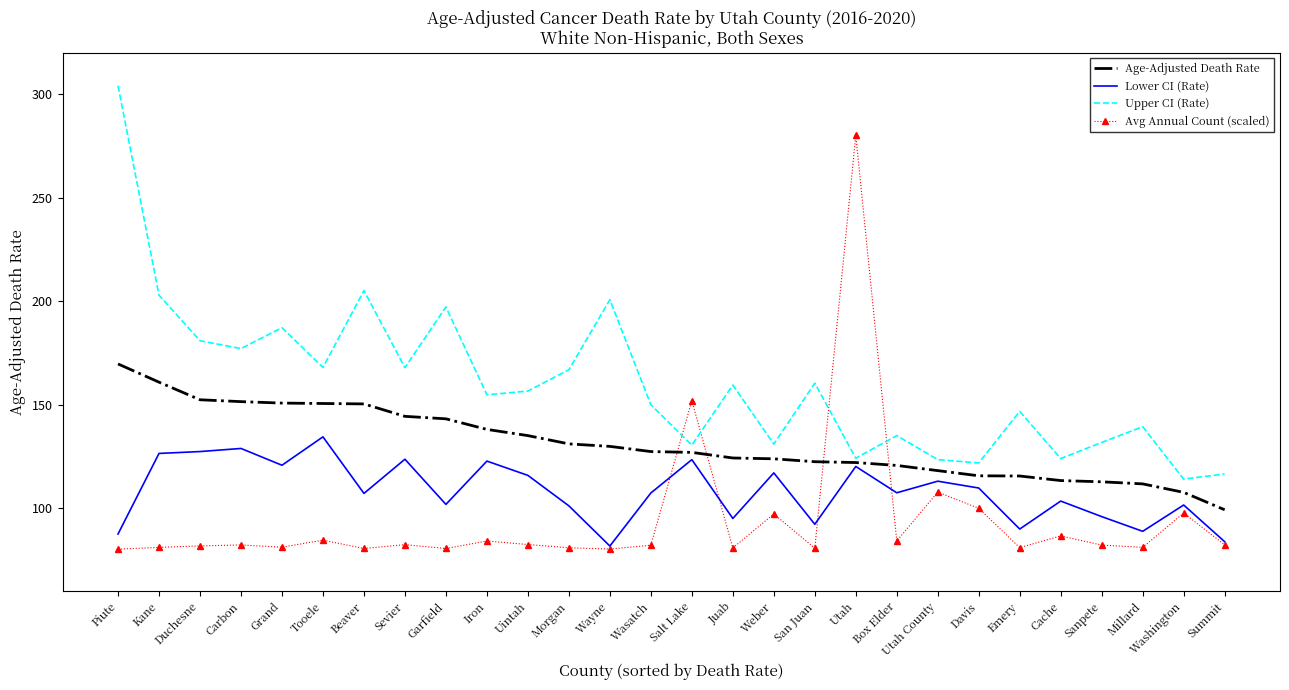

Count the number of data series in this chart.

4